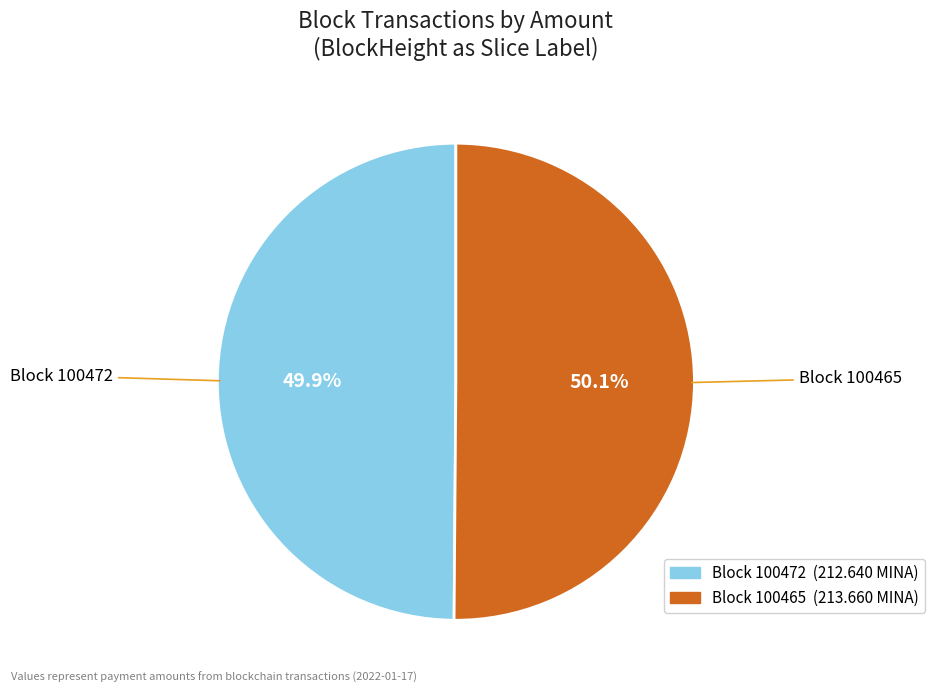

Does any single category account for the majority?

Yes